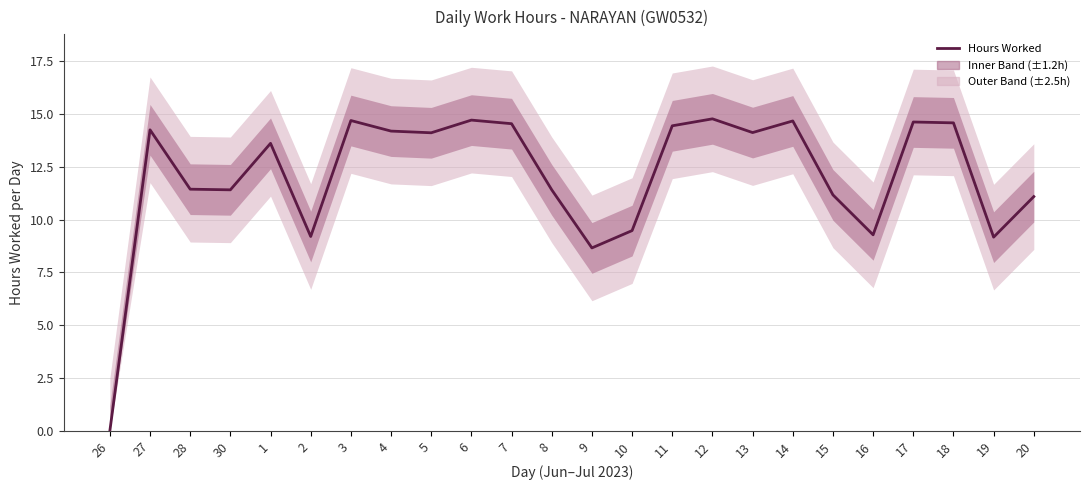

Approximately how many times larger is the value at 19 compared to 6?

0.6